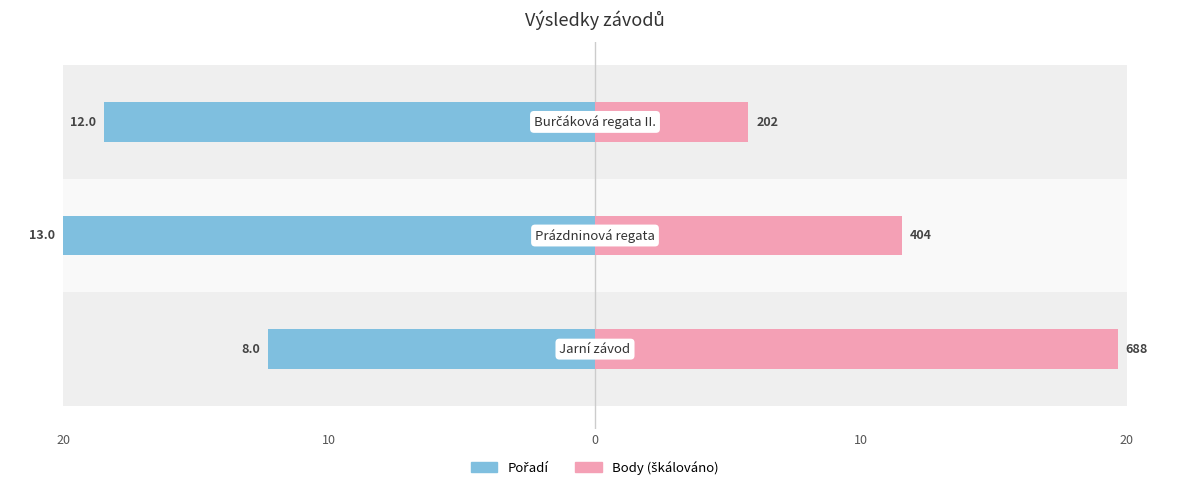

Rank the series by their maximum value, from highest to lowest.

Body (škálováno), Pořadí